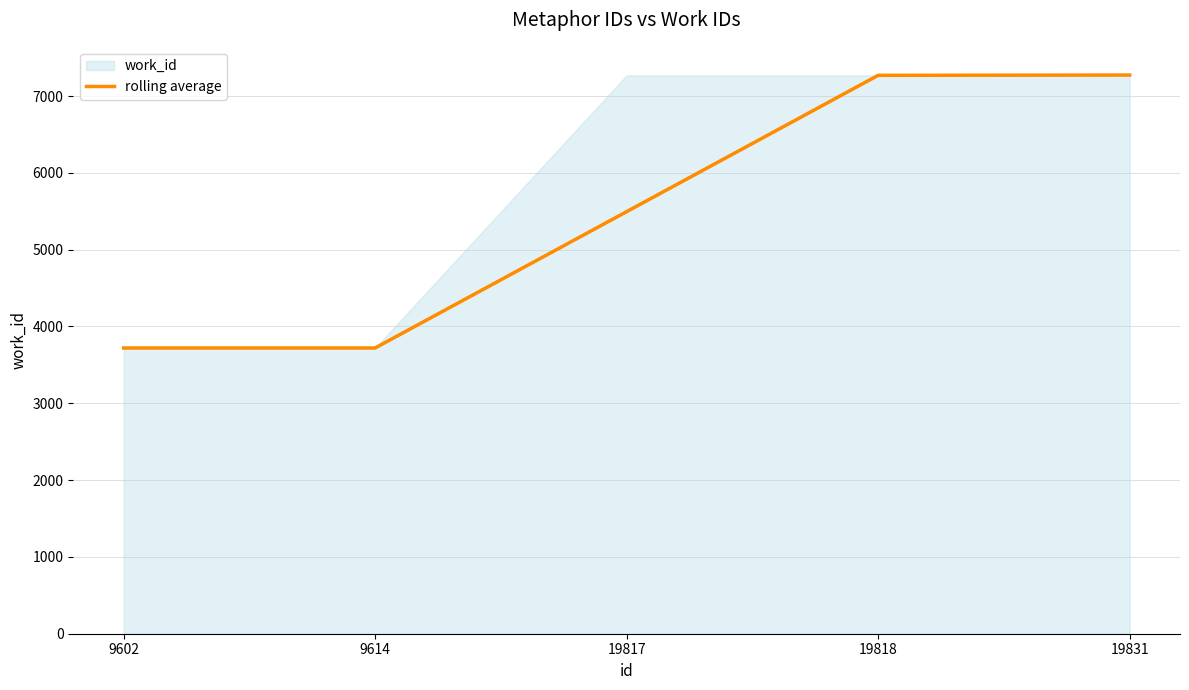

What is the change in value from 9614 to 19818?

+3550.0